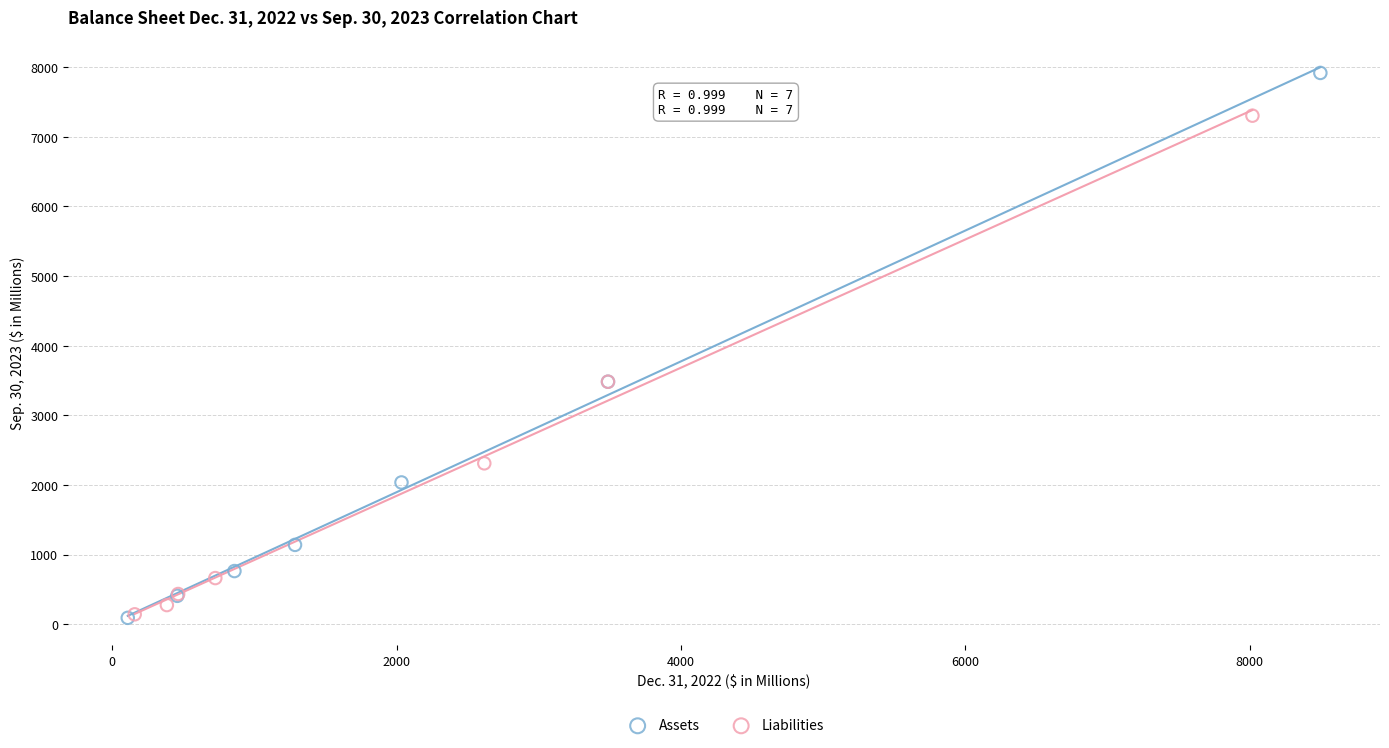

Which series has the widest spread of Y values?

Assets